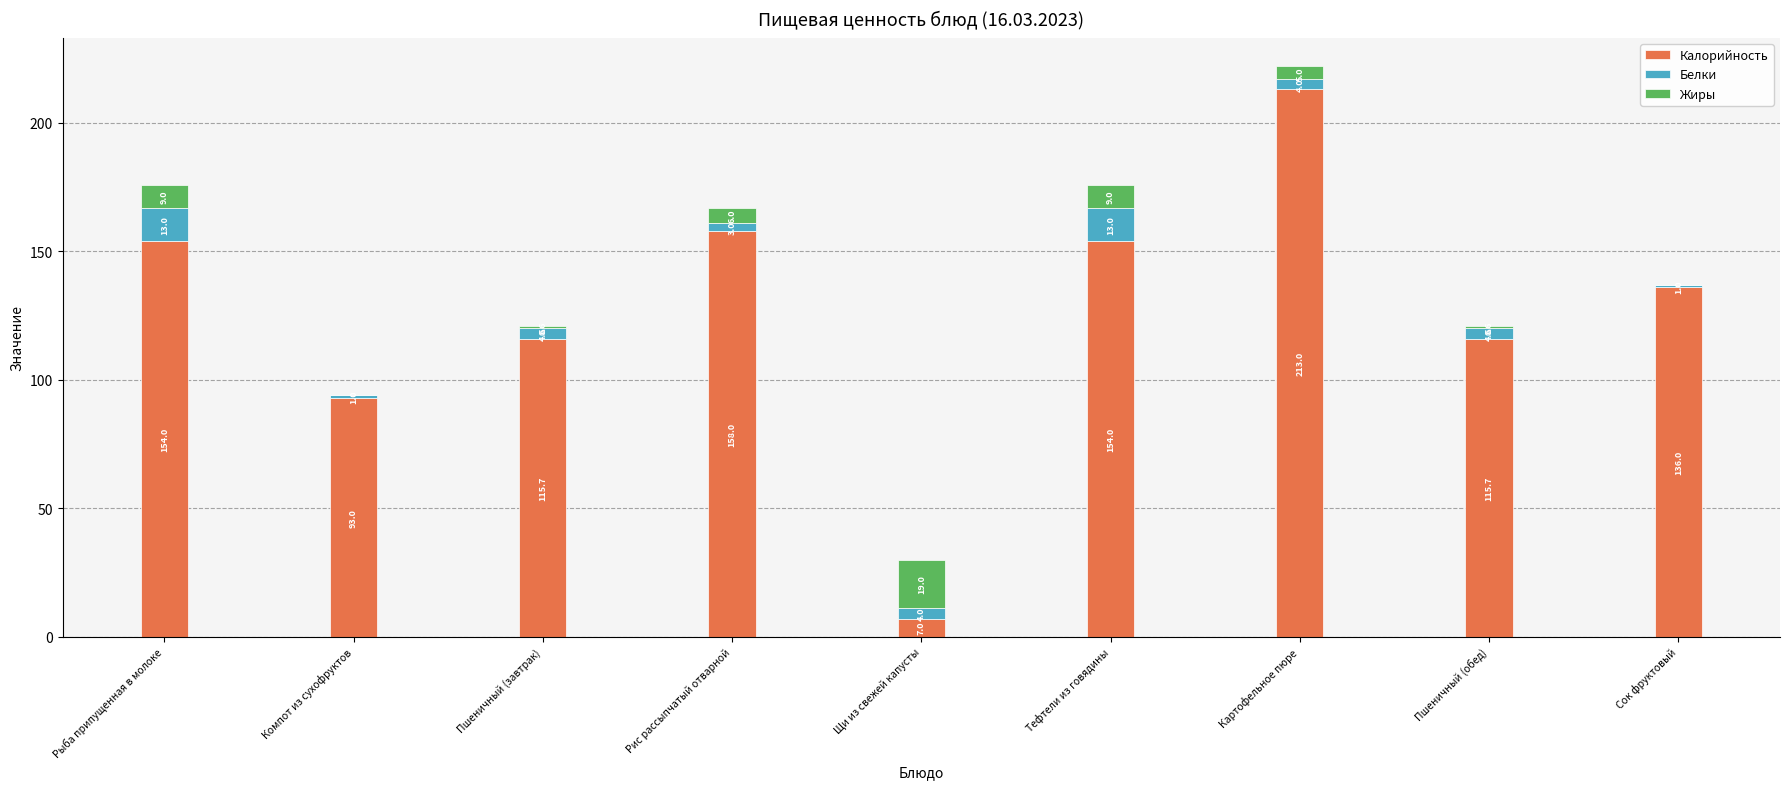

What is the sum of the Калорийность values at Пшеничный (завтрак) and Пшеничный (обед)?

231.4